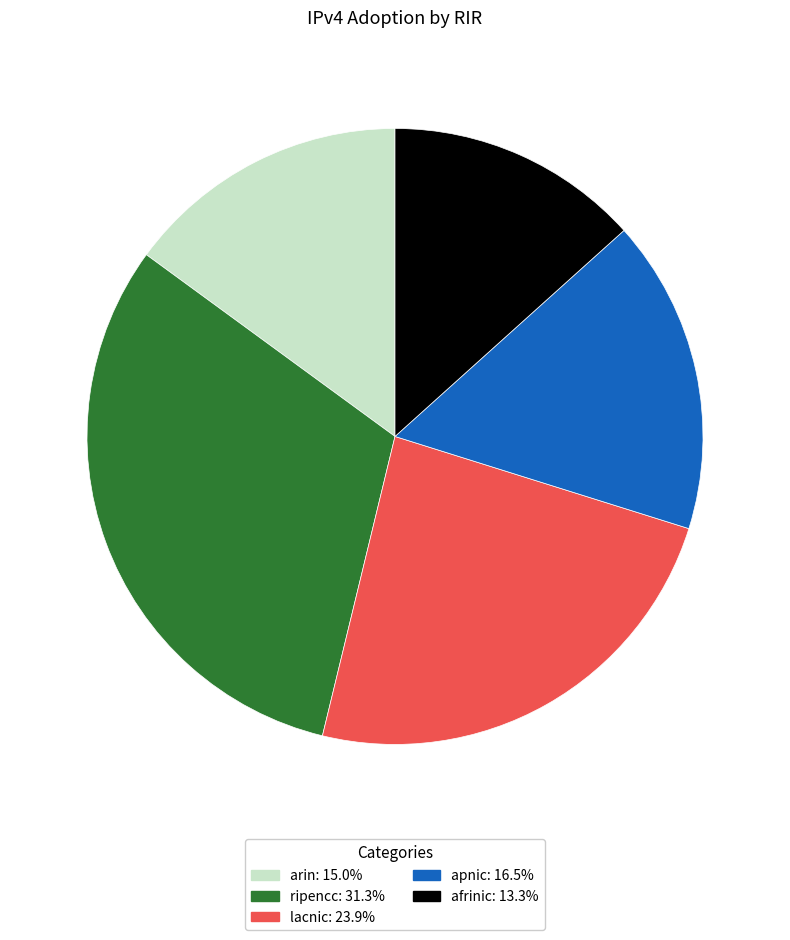

How many segments does this pie chart have?

5